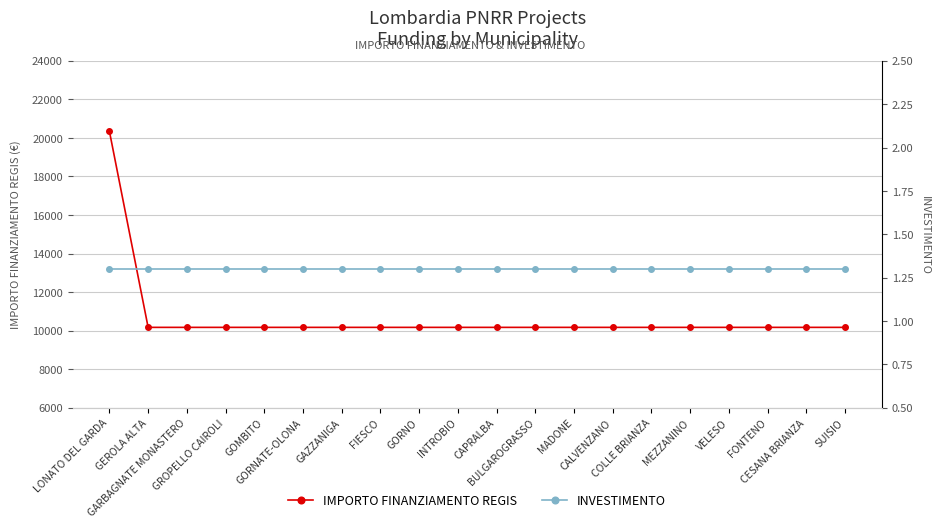

What is the average value of the IMPORTO FINANZIAMENTO REGIS series?

10681